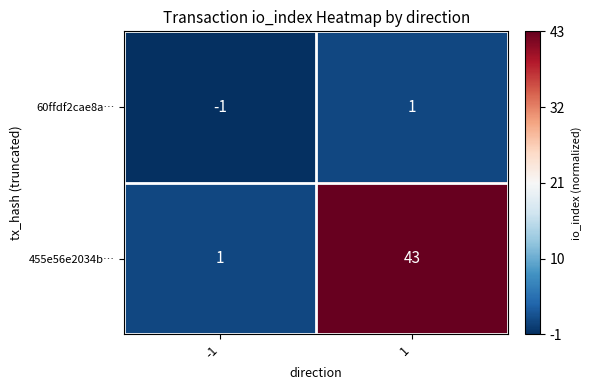

Reading left to right, what are all the values shown in this chart?

60ffdf2cae8a…: -1	1
455e56e2034b…: 1	43